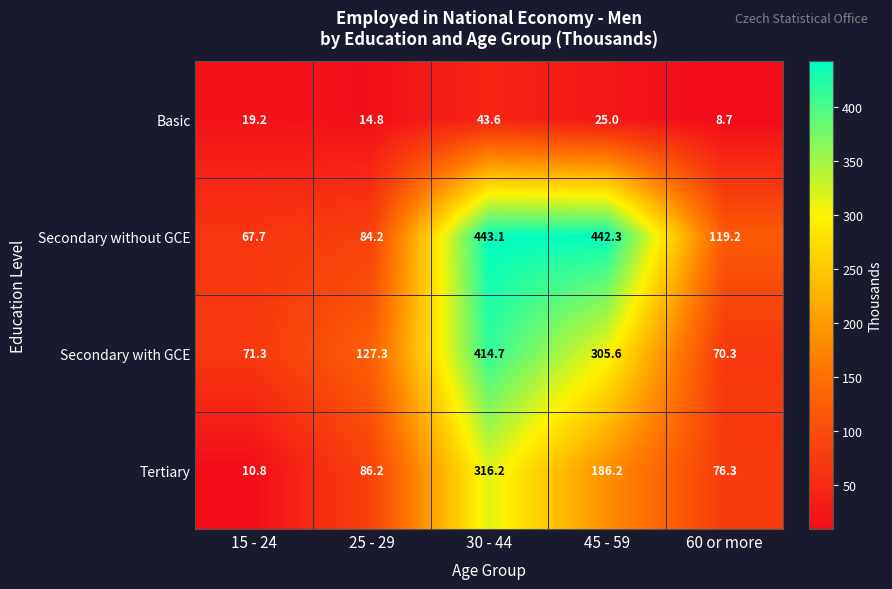

What is the difference between the Tertiary values at 25 - 29 and 15 - 24?

75.4